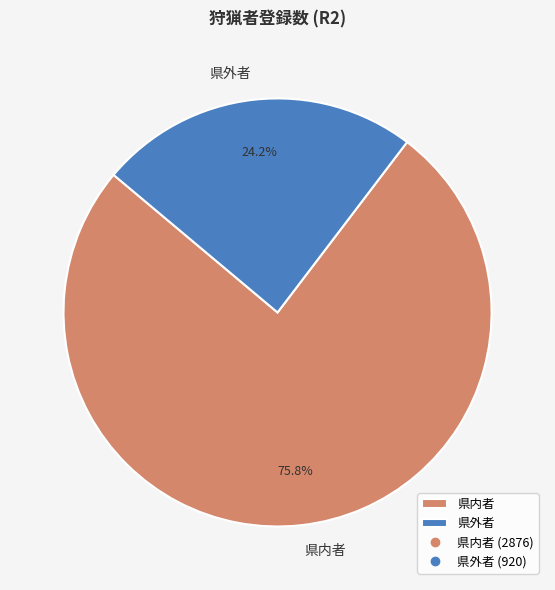

The 県内者 slice represents 76% of the pie. True or false?

True